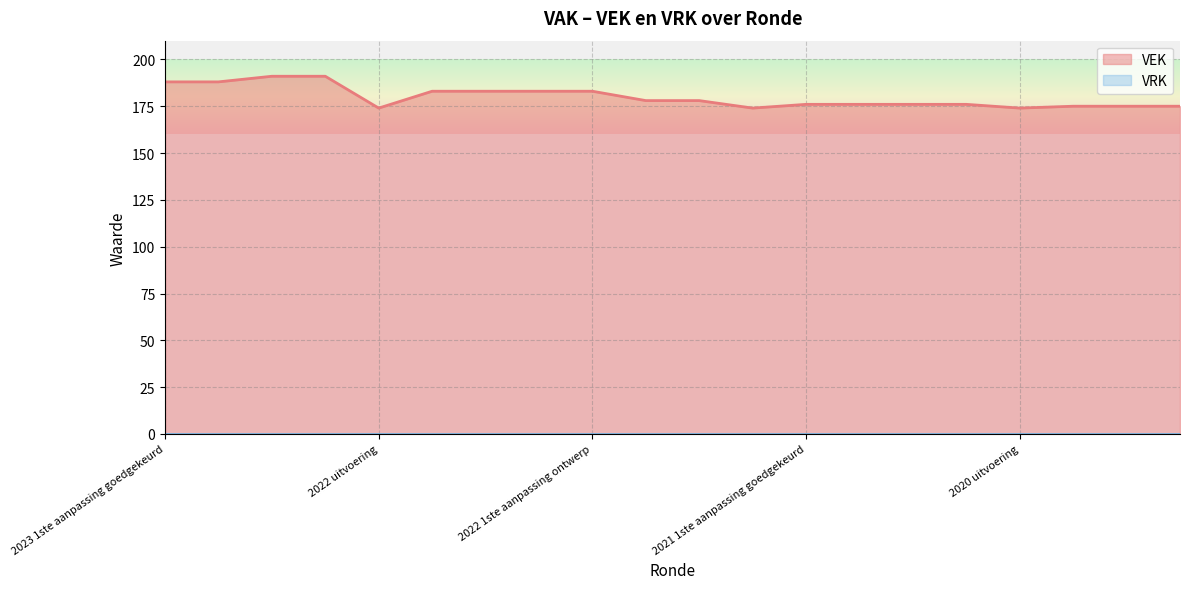

Is it true that the value at 2022 2de aanpassing goedgekeurd is 315?

False